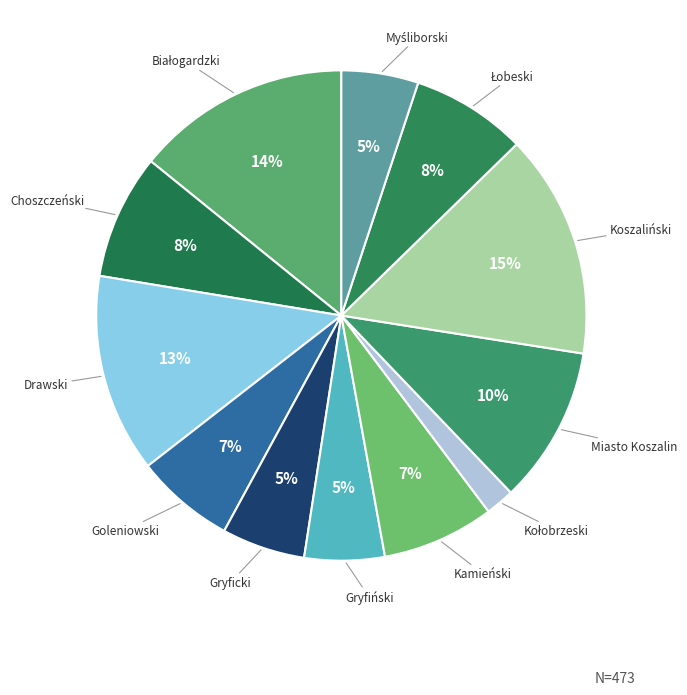

How many slices are in this pie chart?

12